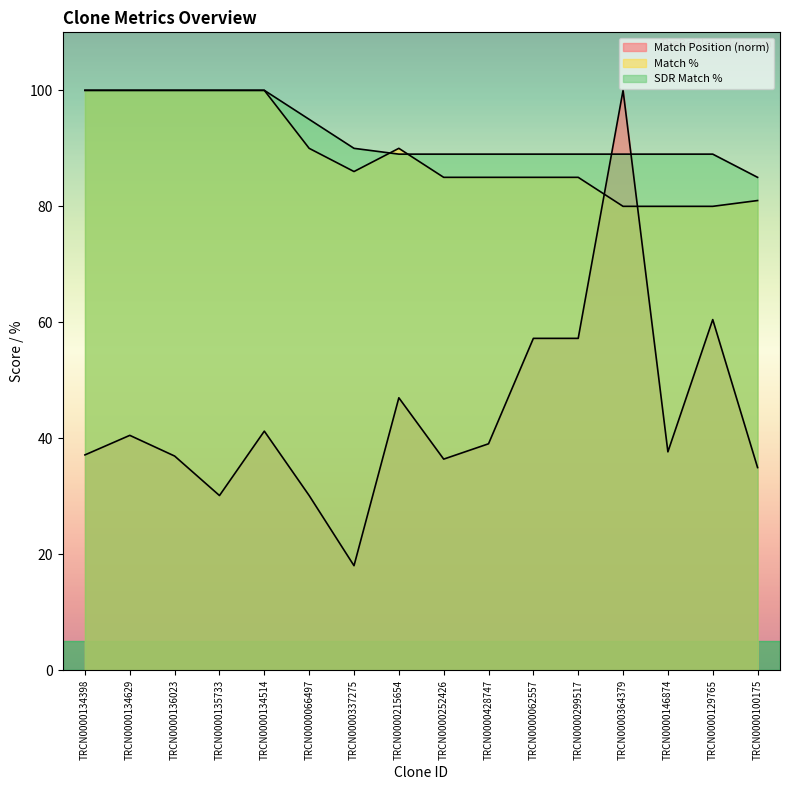

What is the difference between the maximum and minimum values in the Match Position series?

82.0